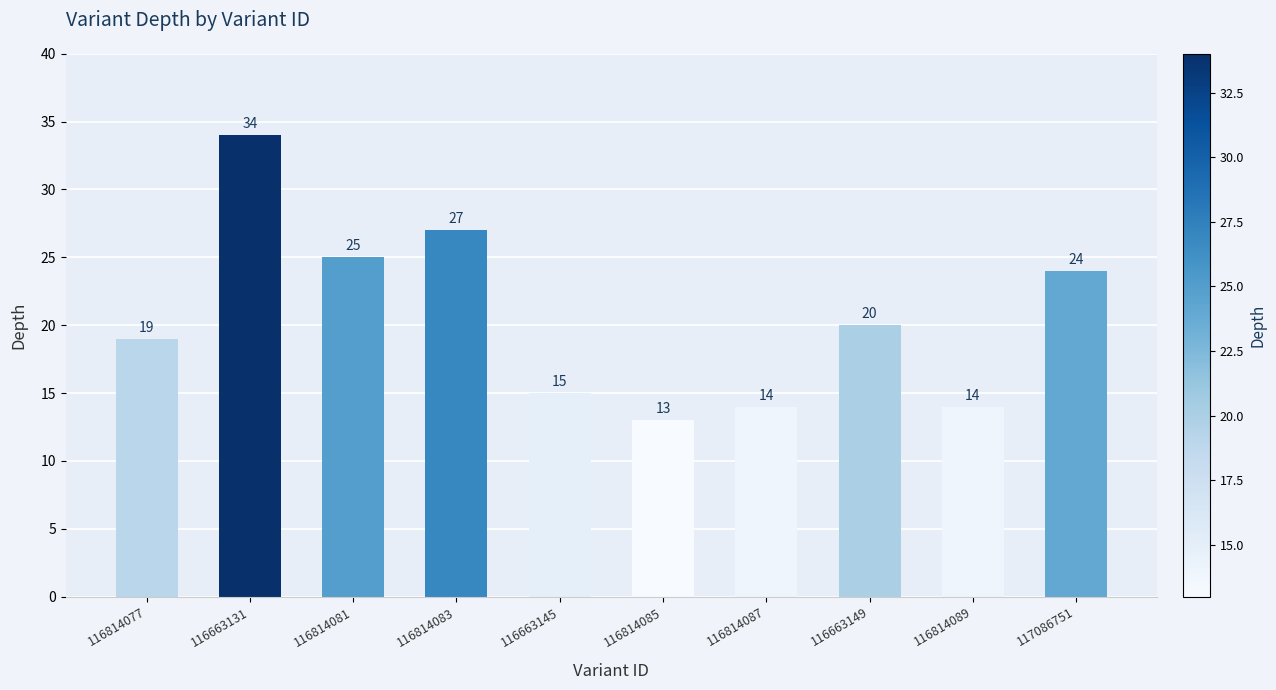

The chart shows a value of 9 at 116814087. True or false?

False